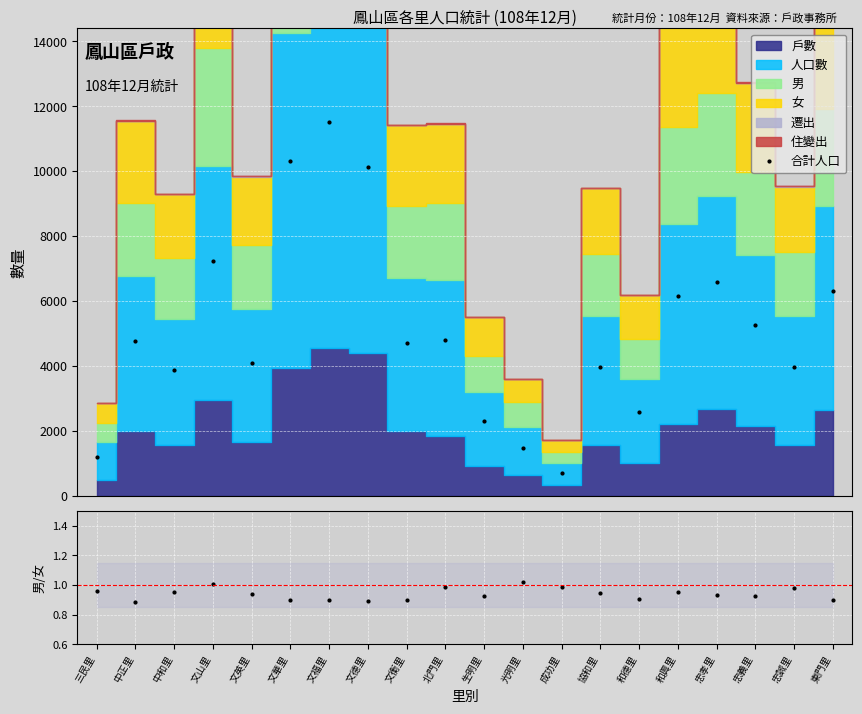

The 合計人口 series shows 10126.0 at 文德里. True or false?

True